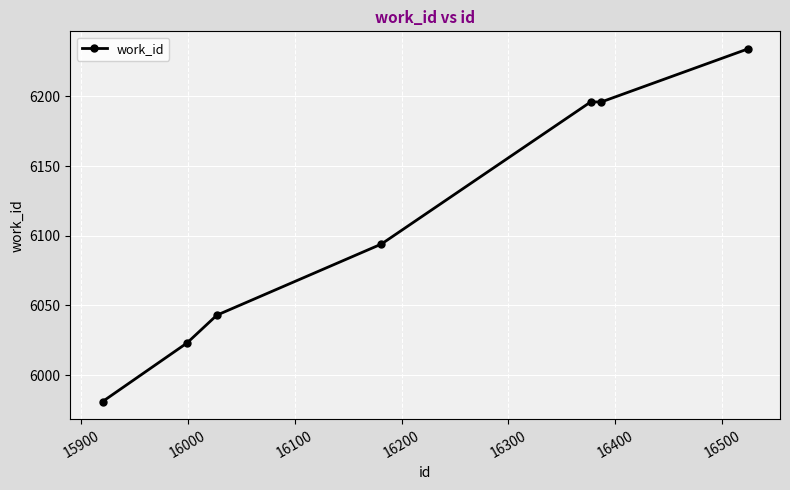

What is the difference between the second highest and second lowest values?

173